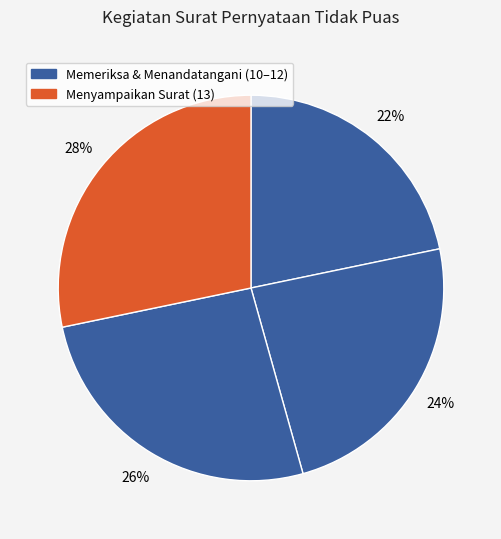

How many slices are in this pie chart?

4